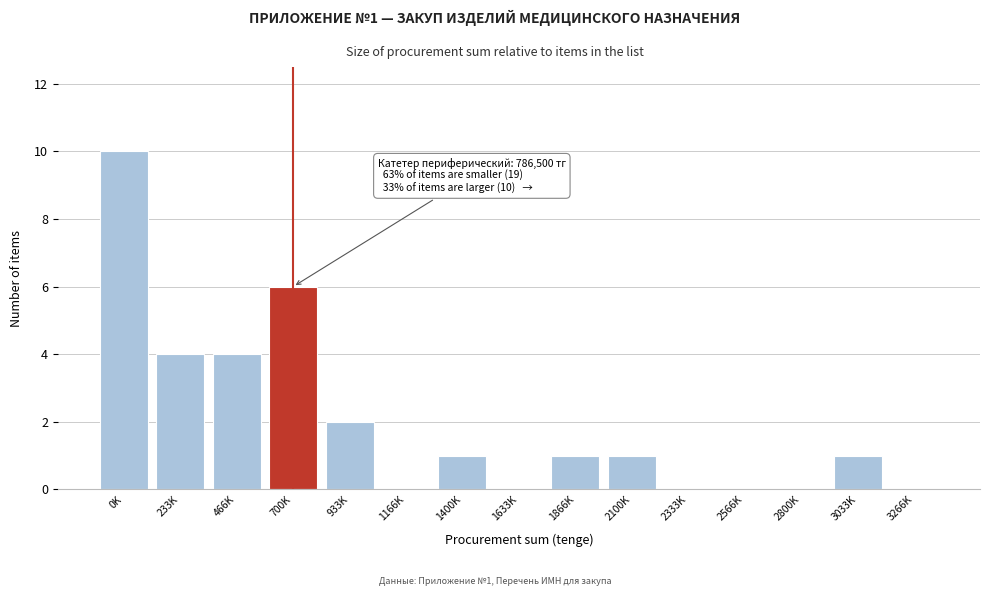

Reading left to right, extract all data points from this chart.

0K=10	233K=4	466K=4	700K=6	933K=2	1166K=0	1400K=1	1633K=0	1866K=1	2100K=1	2333K=0	2566K=0	2800K=0	3033K=1	3266K=0